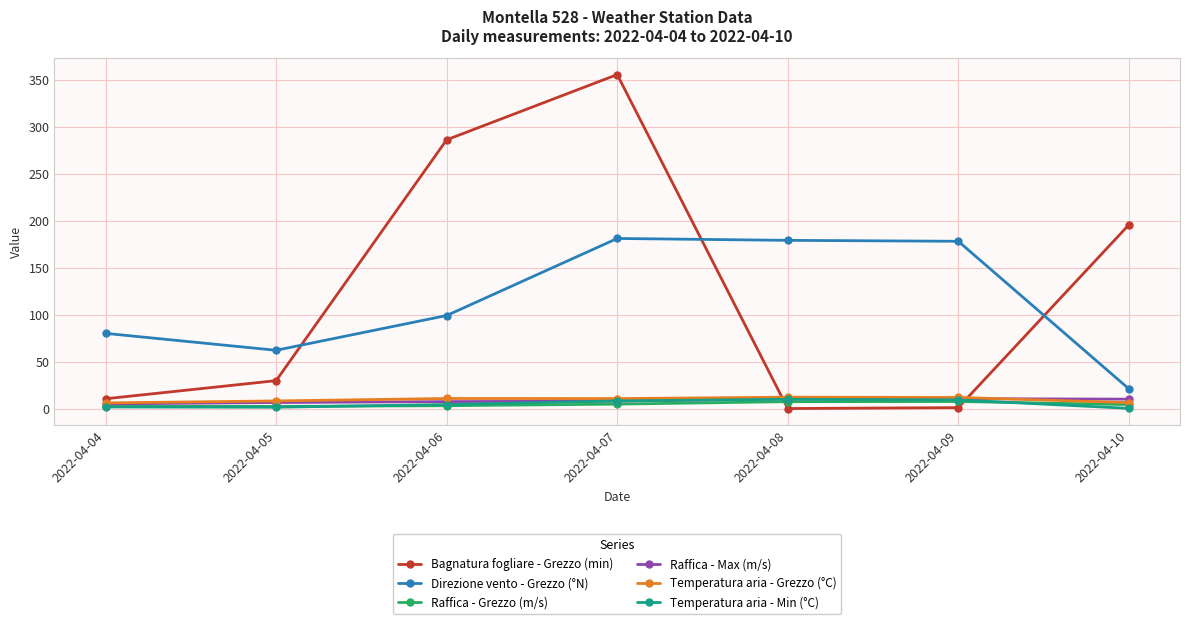

What is the difference between the Temperatura aria - Min (°C) values at 2022-04-04 and 2022-04-06?

2.6